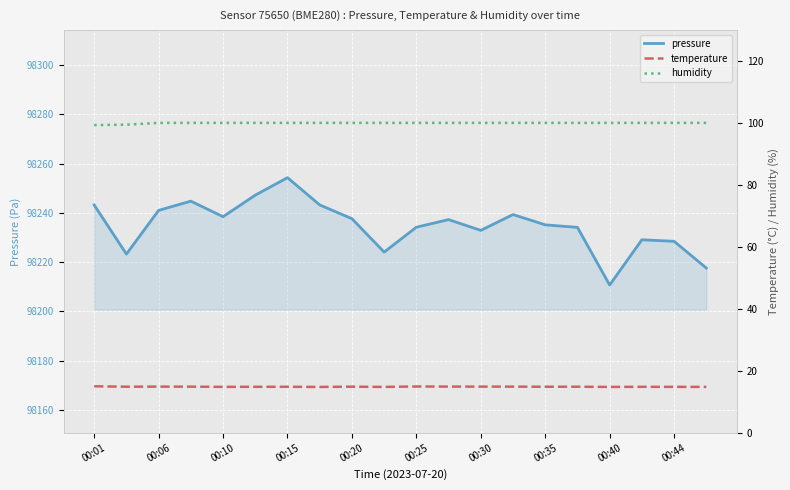

True or false: pressure has a value of 98234.1 at 15.

True